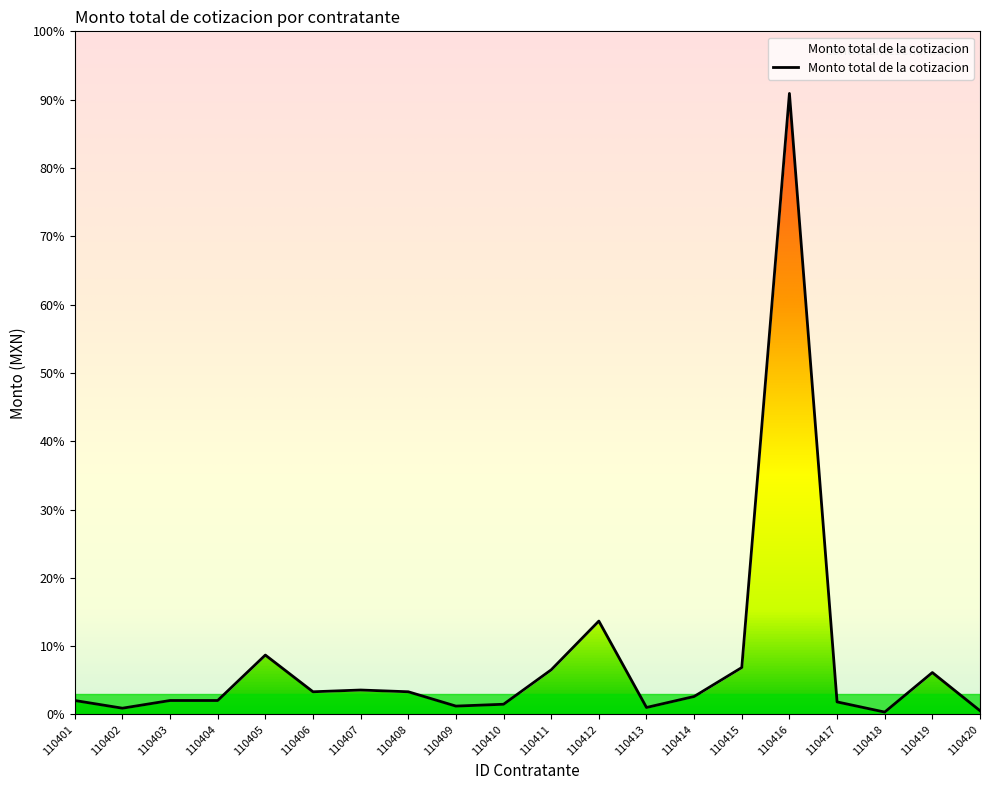

What is the sum of all values?

25939732